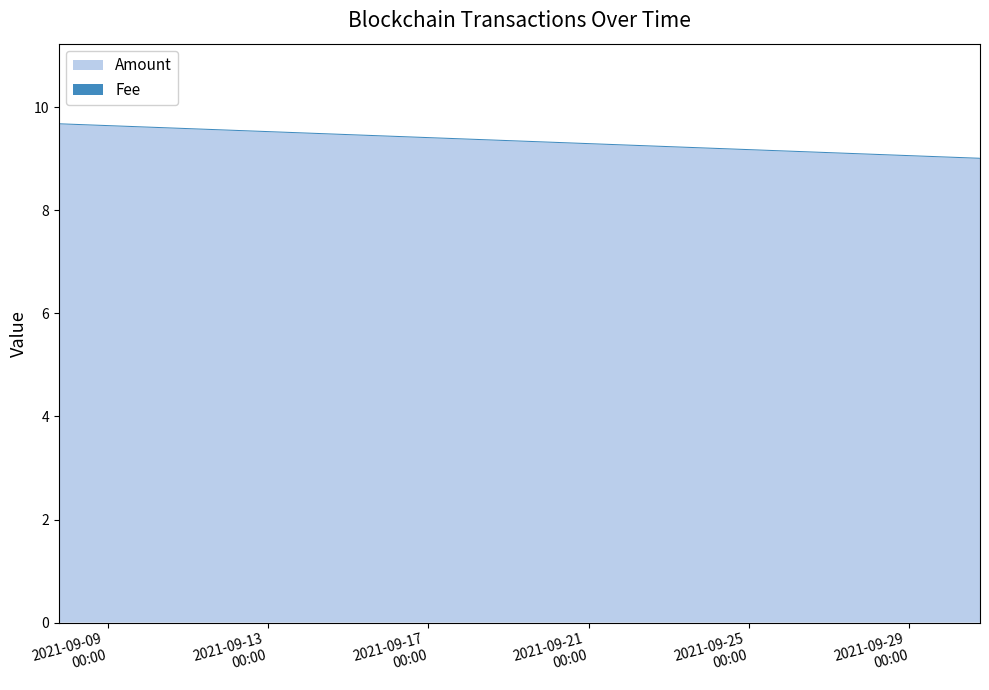

What is the difference between the second highest and second lowest values in the Amount series?

0.7